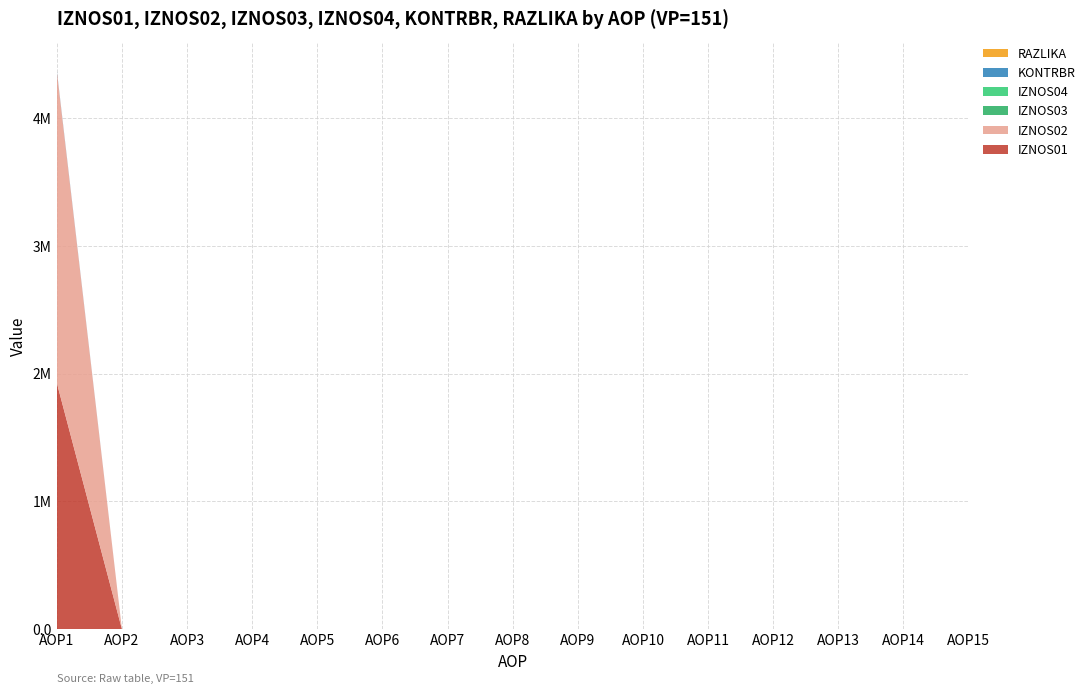

Reading right to left, what are all the values shown in this chart?

IZNOS01: 0.0	0.0	0.0	0.0	0.0	0.0	0.0	0.0	0.0	0.0	0.0	0.0	0.0	0.0	1927919.7
IZNOS02: 0.0	0.0	0.0	0.0	0.0	0.0	0.0	0.0	0.0	0.0	0.0	0.0	0.0	0.0	2439646.3
IZNOS03: 0.0	0.0	0.0	0.0	0.0	0.0	0.0	0.0	0.0	0.0	0.0	0.0	0.0	0.0	0.0
IZNOS04: 0.0	0.0	0.0	0.0	0.0	0.0	0.0	0.0	0.0	0.0	0.0	0.0	0.0	0.0	0.0
KONTRBR: 0.0	0.0	0.0	0.0	0.0	0.0	0.0	0.0	0.0	0.0	0.0	0.0	0.0	0.0	6807.2
RAZLIKA: 0.0	0.0	0.0	0.0	0.0	0.0	0.0	0.0	0.0	0.0	0.0	0.0	0.0	0.0	0.6